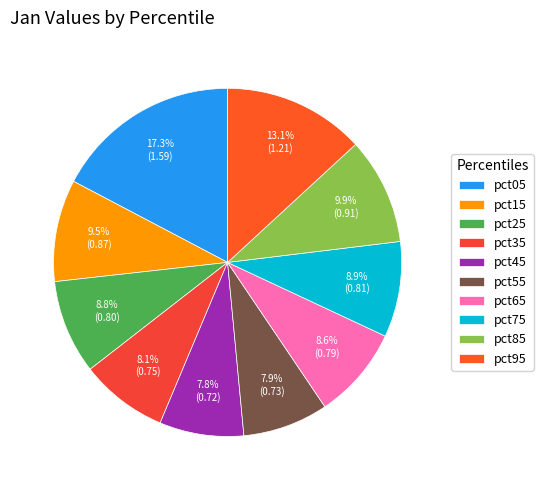

Does any single category account for the majority?

No